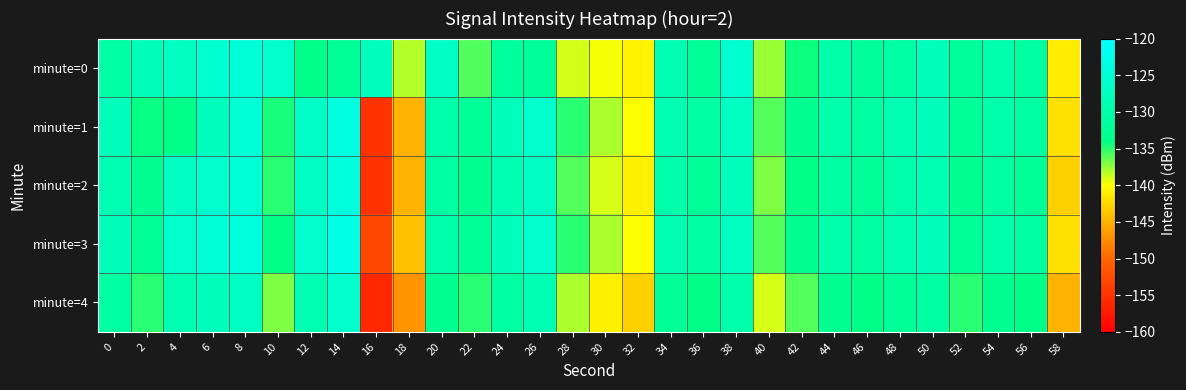

At 10, list the series in order from largest to smallest.

minute=0, minute=3, minute=1, minute=2, minute=4